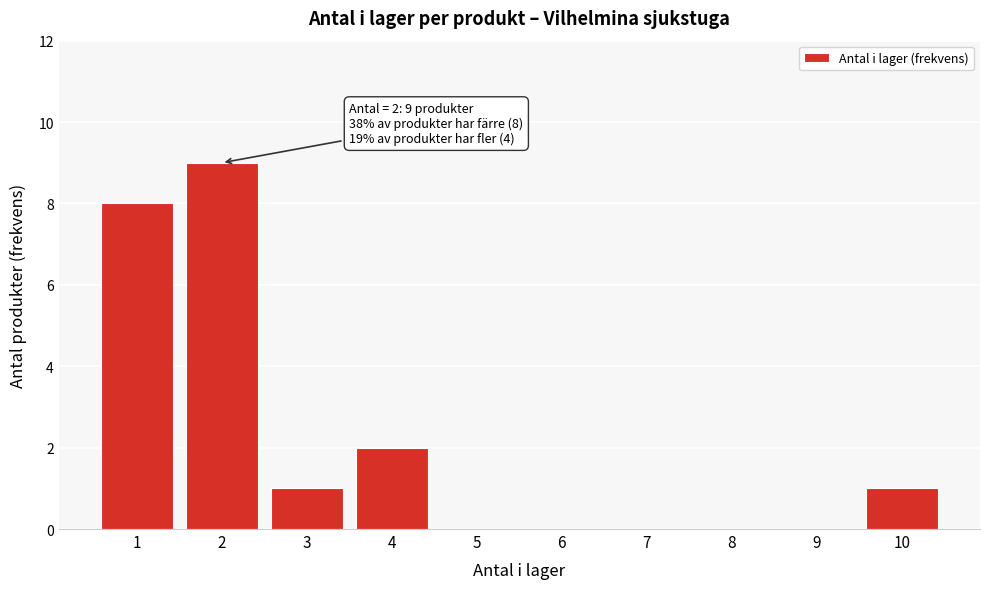

Reading left to right, transcribe all the data shown in this chart.

1=8	2=9	3=1	4=2	5=0	6=0	7=0	8=0	9=0	10=1